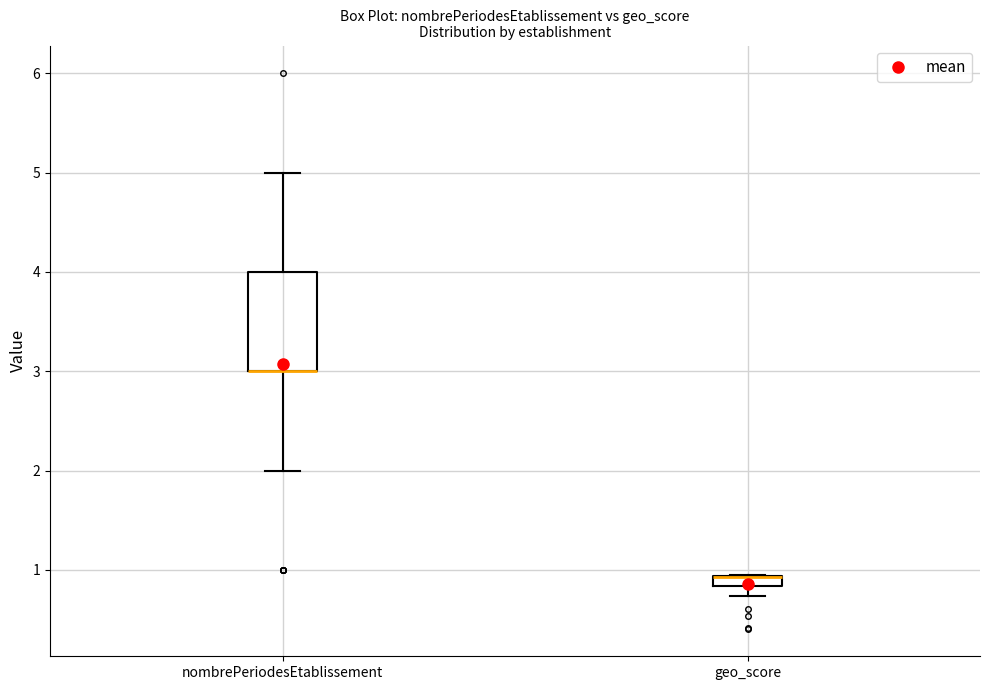

Comparing the boxes themselves (not the whiskers), which one is the tallest?

nombrePeriodesEtablissement